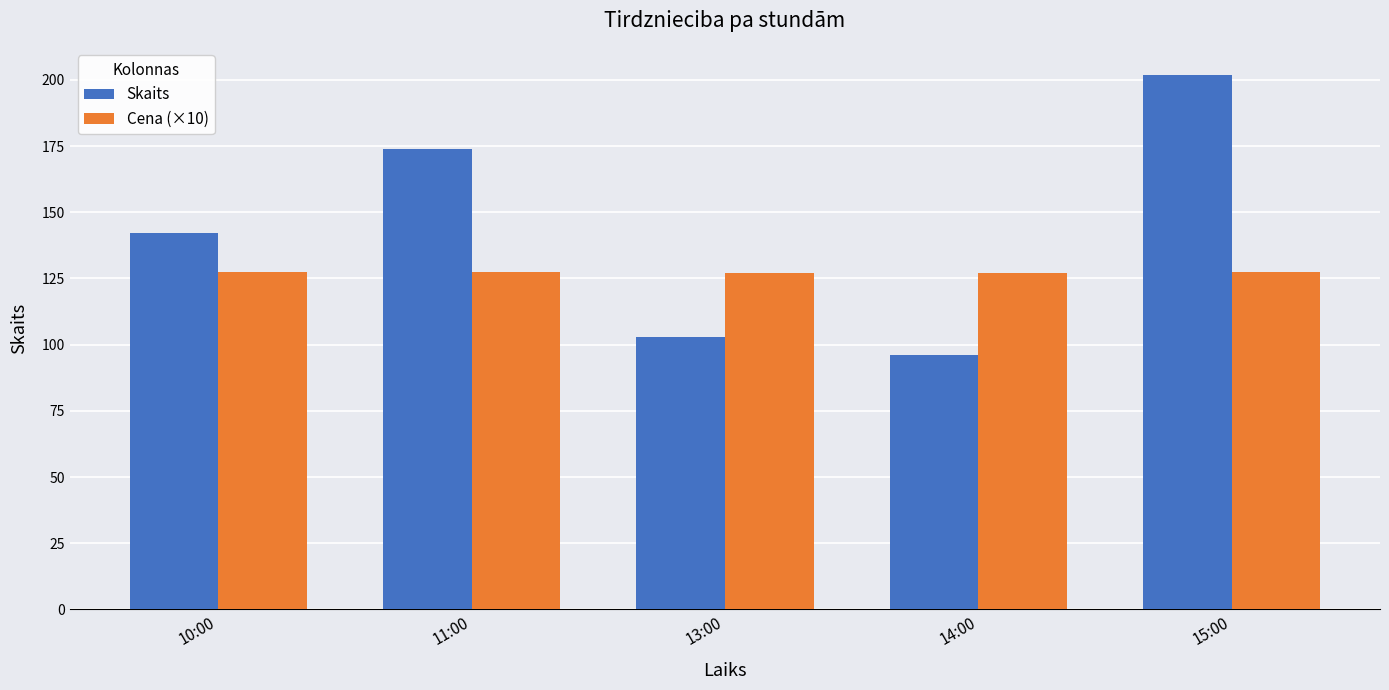

What is the spread (max minus min) of values at 13:00?

24.1